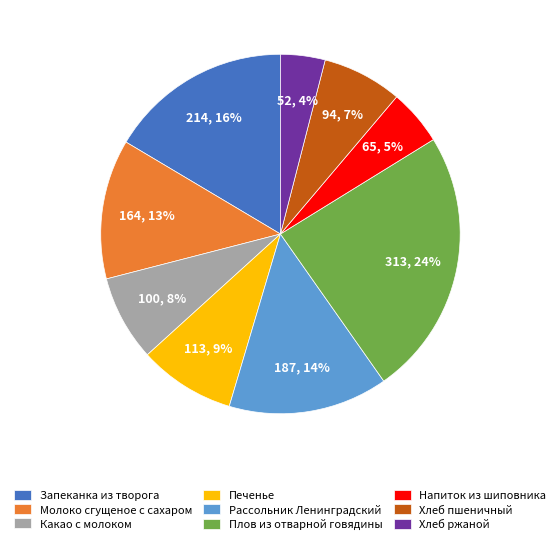

How many slices are in this pie chart?

9